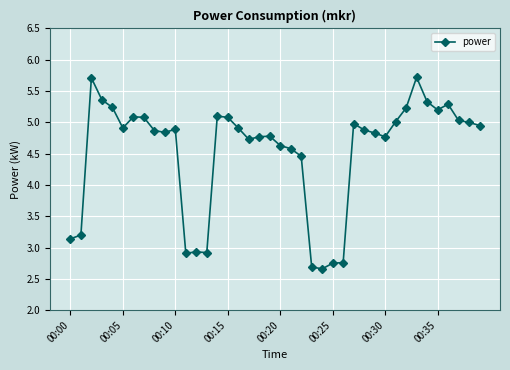

What is the value of the 9th point from the left?

4.9